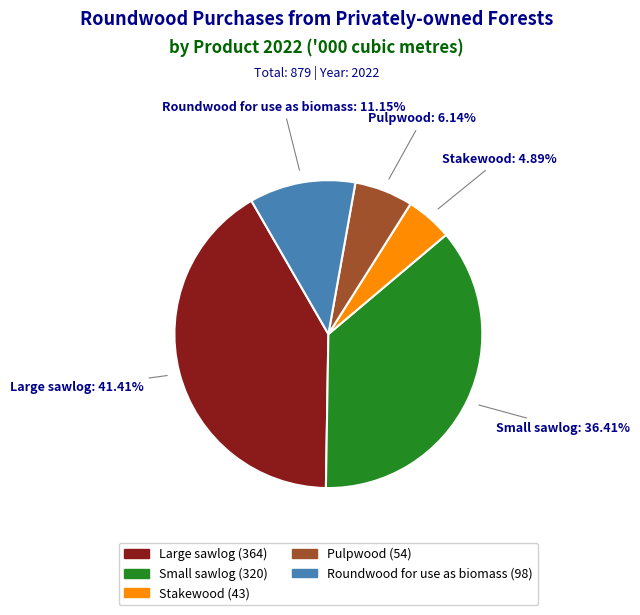

To the nearest percent, what percentage of the pie is Stakewood?

5%